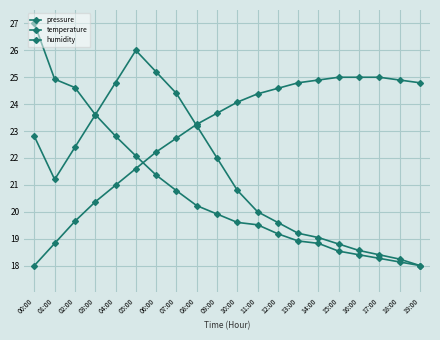

What is the label of the 17th point from the right?

03:00